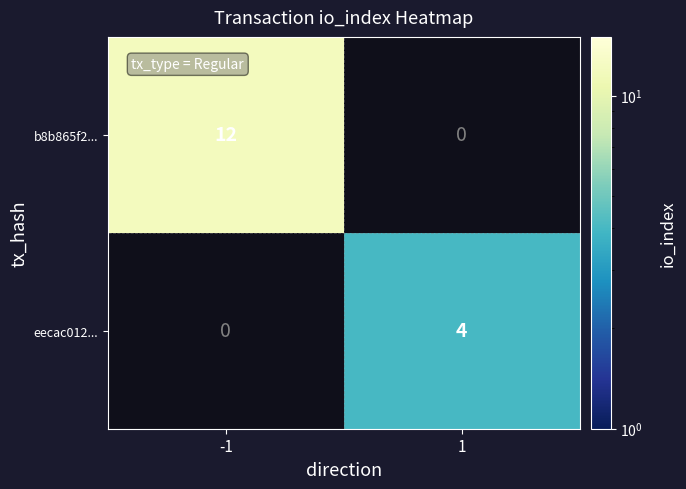

True or false: eecac012... has a value of 2 at 1.

False